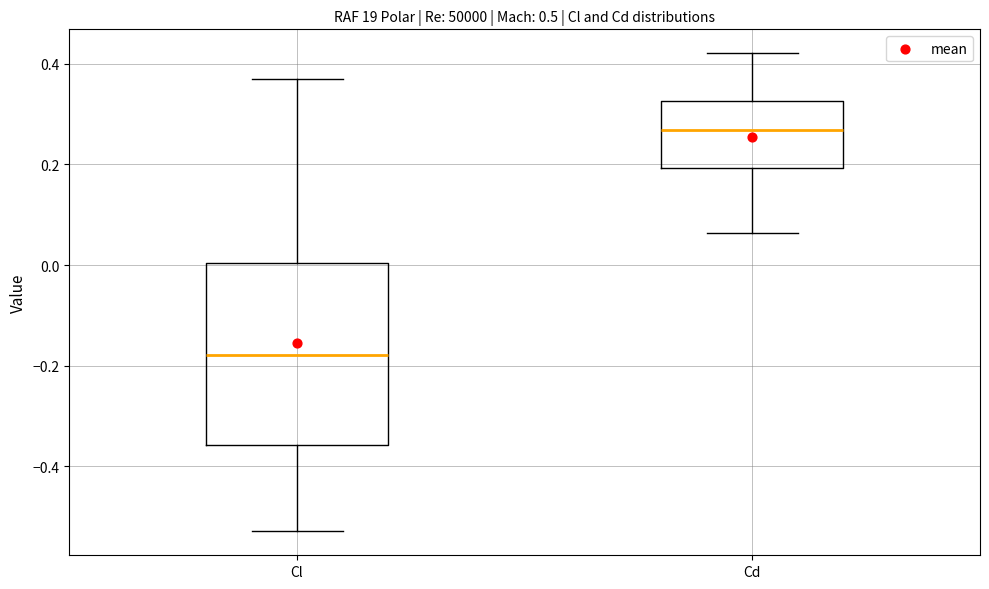

Reading left to right, transcribe this box plot: for each box, give where its median line is, the range the box spans, and where its two whiskers end, as read against the y-axis. The values are not printed on the chart, so give them approximately, as read against the axis.

Cl: median -0.18, box -0.36 to 0.00, whiskers -0.52 to 0.38
Cd: median 0.26, box 0.20 to 0.32, whiskers 0.06 to 0.42